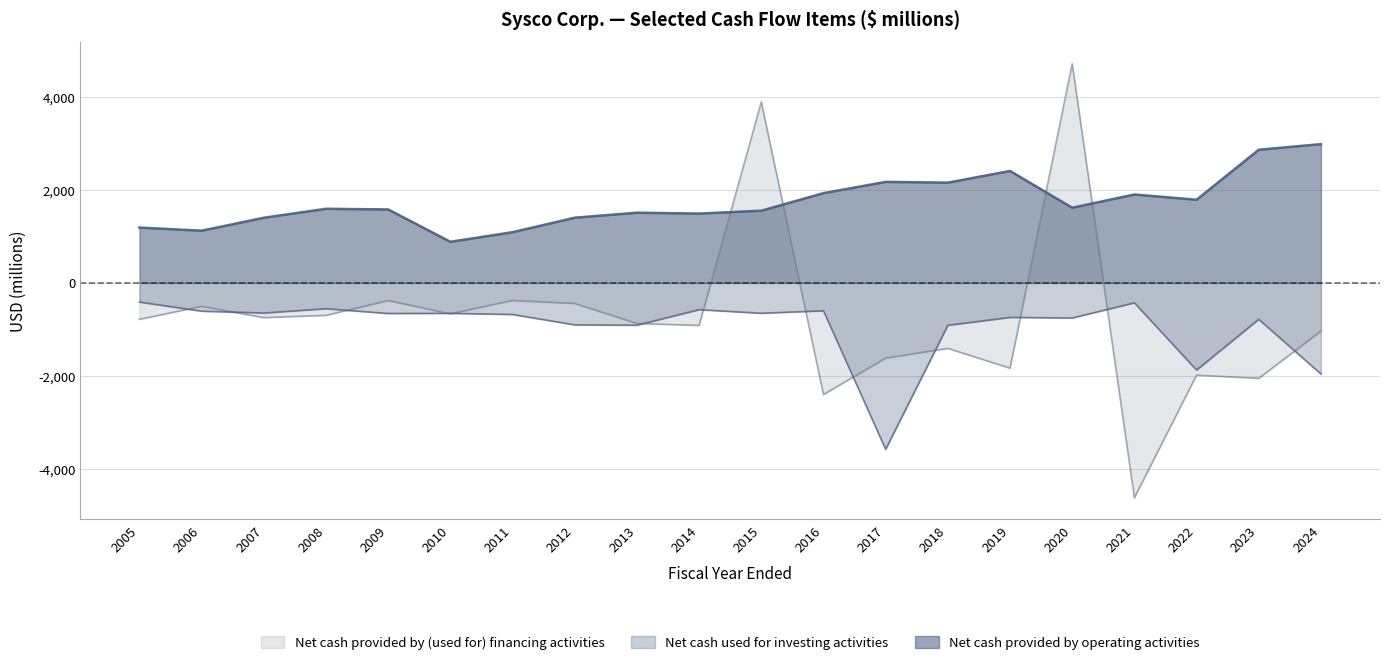

Is it true that Net cash provided by (used for) financing activities equals -8185 at 2021?

False